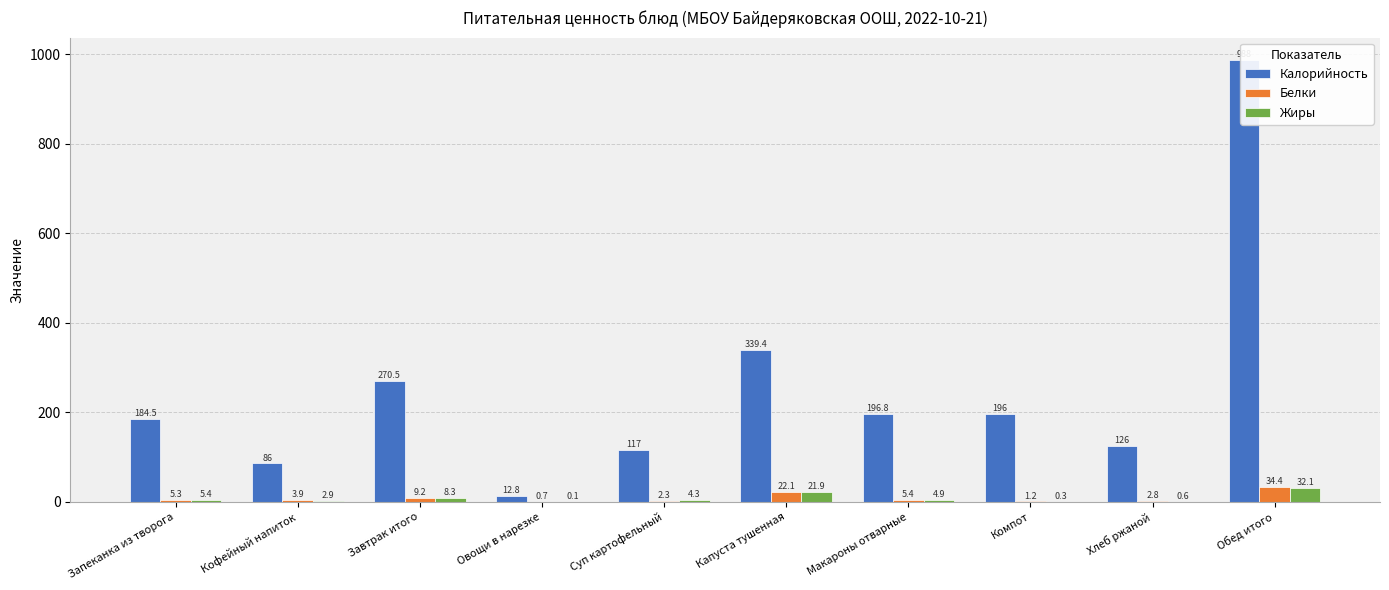

Is the value of Калорийность at Суп картофельный greater than the value of Белки at Запеканка из творога?

Yes